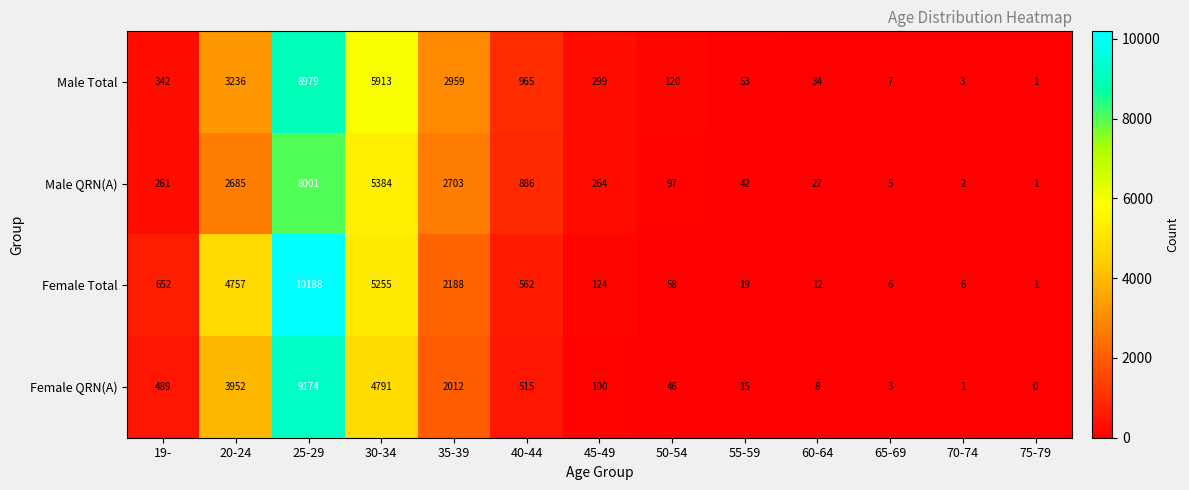

How many data points in Male Total are less than 299?

6